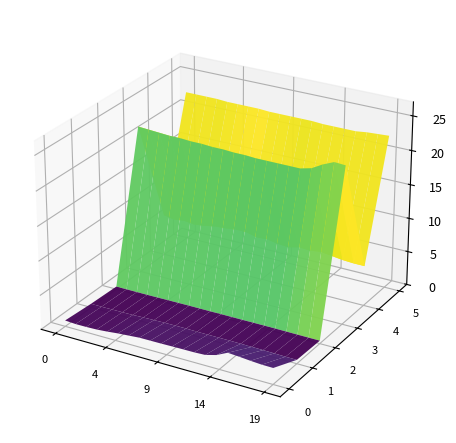

Reading left to right, list all the values displayed in this chart.

X0_M11: 09:00=0.9	09:01=0.8	09:02=0.8	09:03=0.8	09:04=1.0	09:05=1.1	09:06=1.3	09:07=1.4	09:08=1.4	09:09=1.4	09:10=1.4	09:11=1.5	09:12=1.5	09:13=1.5	09:14=2.0	09:15=2.8	09:16=2.6	09:17=2.5	09:18=2.4	09:19=2.4
X2_M11: 09:00=0.6	09:01=0.5	09:02=0.6	09:03=0.6	09:04=0.6	09:05=0.7	09:06=0.7	09:07=0.7	09:08=0.7	09:09=0.7	09:10=0.7	09:11=0.7	09:12=0.7	09:13=0.7	09:14=0.7	09:15=0.7	09:16=0.6	09:17=0.6	09:18=0.6	09:19=0.6
X1_M11: 09:00=0.4	09:01=0.4	09:02=0.4	09:03=0.4	09:04=0.4	09:05=0.4	09:06=0.4	09:07=0.5	09:08=0.5	09:09=0.5	09:10=0.5	09:11=0.5	09:12=0.5	09:13=0.5	09:14=0.5	09:15=0.5	09:16=0.5	09:17=0.5	09:18=0.4	09:19=0.4
T2_M11: 09:00=21.8	09:01=21.7	09:02=21.6	09:03=21.5	09:04=21.5	09:05=21.4	09:06=21.4	09:07=21.3	09:08=21.3	09:09=21.2	09:10=21.2	09:11=21.1	09:12=21.1	09:13=21.1	09:14=21.1	09:15=21.1	09:16=21.5	09:17=22.4	09:18=23.1	09:19=23.0
U1_M11: 09:00=6.1	09:01=5.8	09:02=6.0	09:03=5.8	09:04=6.0	09:05=6.3	09:06=6.4	09:07=6.6	09:08=6.6	09:09=6.2	09:10=6.3	09:11=6.0	09:12=5.9	09:13=6.3	09:14=6.2	09:15=6.4	09:16=6.2	09:17=6.0	09:18=5.9	09:19=5.9
T1_M11: 09:00=22.4	09:01=22.4	09:02=22.4	09:03=22.4	09:04=22.3	09:05=22.3	09:06=22.3	09:07=22.3	09:08=22.2	09:09=22.2	09:10=22.2	09:11=22.2	09:12=22.2	09:13=22.1	09:14=22.1	09:15=22.1	09:16=22.1	09:17=22.3	09:18=22.4	09:19=22.5